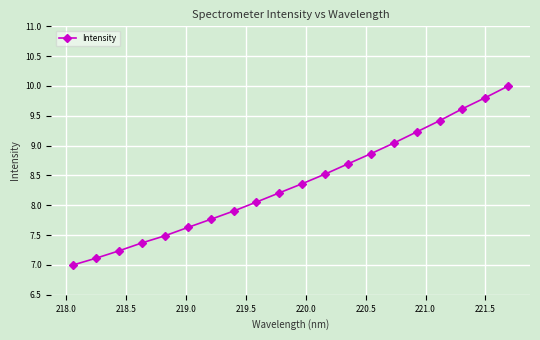

What is the maximum value shown in the chart?

10.0